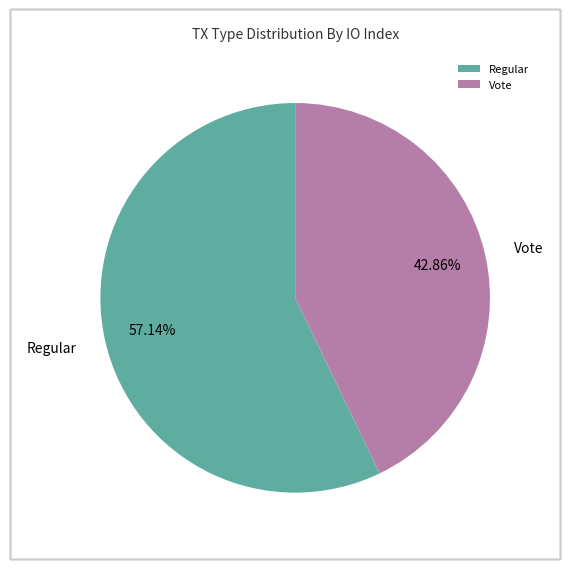

What percentage is the Vote slice, to the nearest percent?

43%